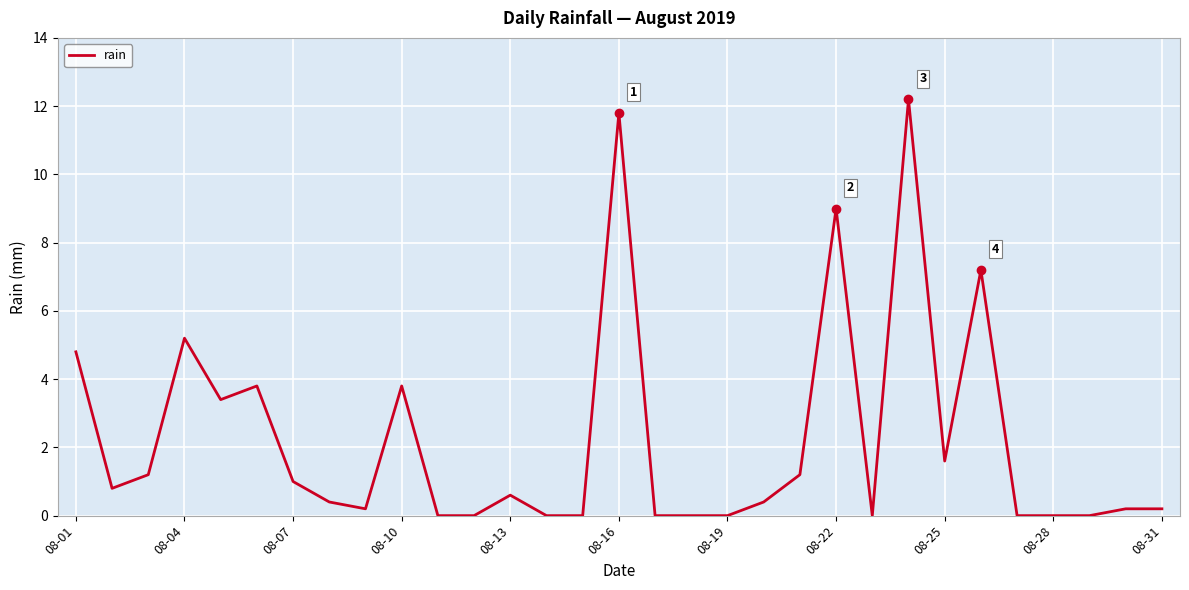

Reading left to right, list all the values displayed in this chart.

4.8	0.8	1.2	5.2	3.4	3.8	1.0	0.4	0.2	3.8	0.0	0.0	0.6	0.0	0.0	11.8	0.0	0.0	0.0	0.4	1.2	9.0	0.0	12.2	1.6	7.2	0.0	0.0	0.0	0.2	0.2